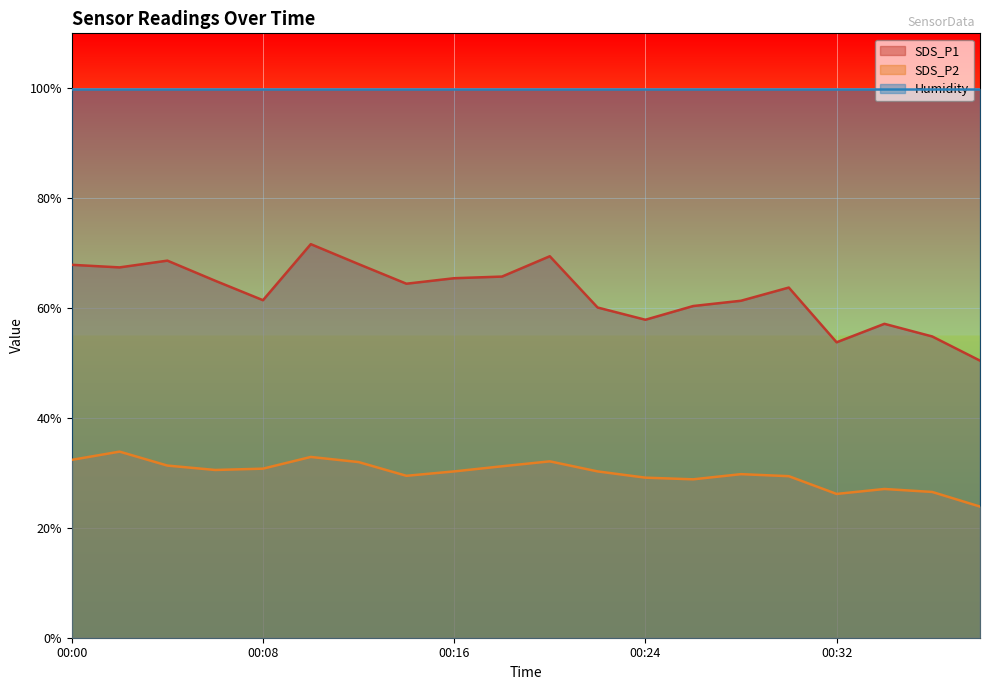

What is the sum of the SDS_P1 values at 00:38 and 00:14?

114.9